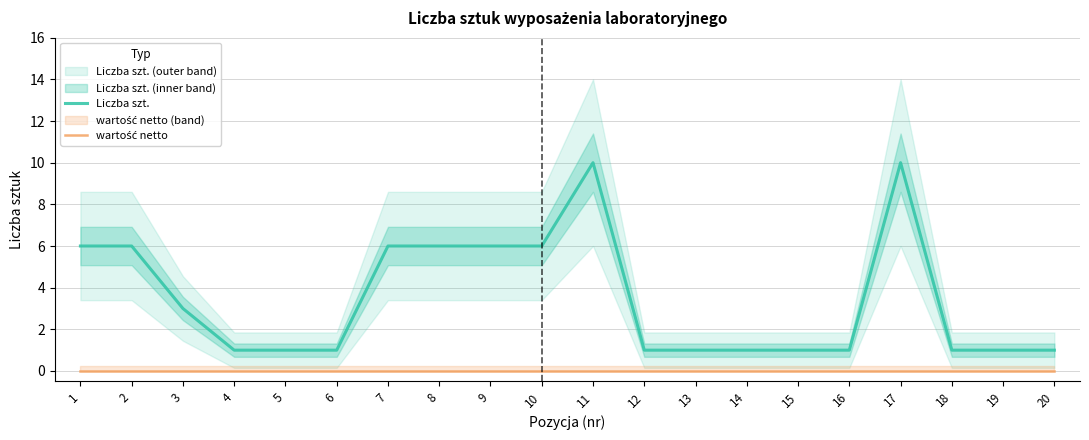

What is the maximum value for Liczba szt.?

10